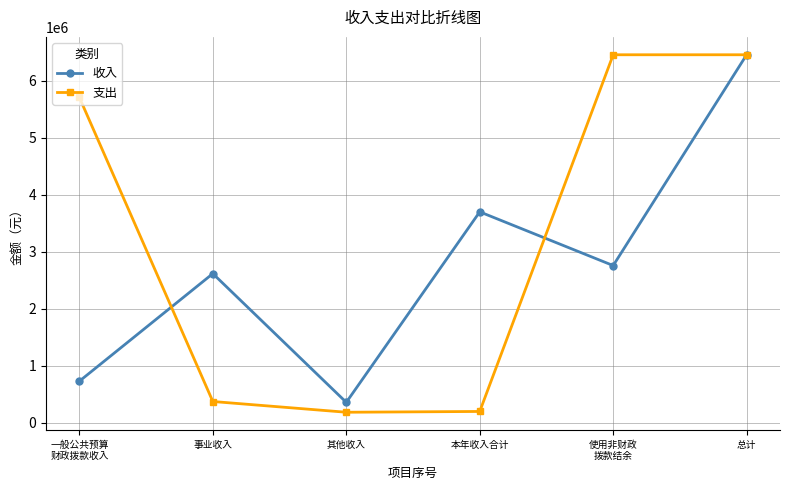

The 支出 series shows 6459514.9 at 总计. True or false?

True